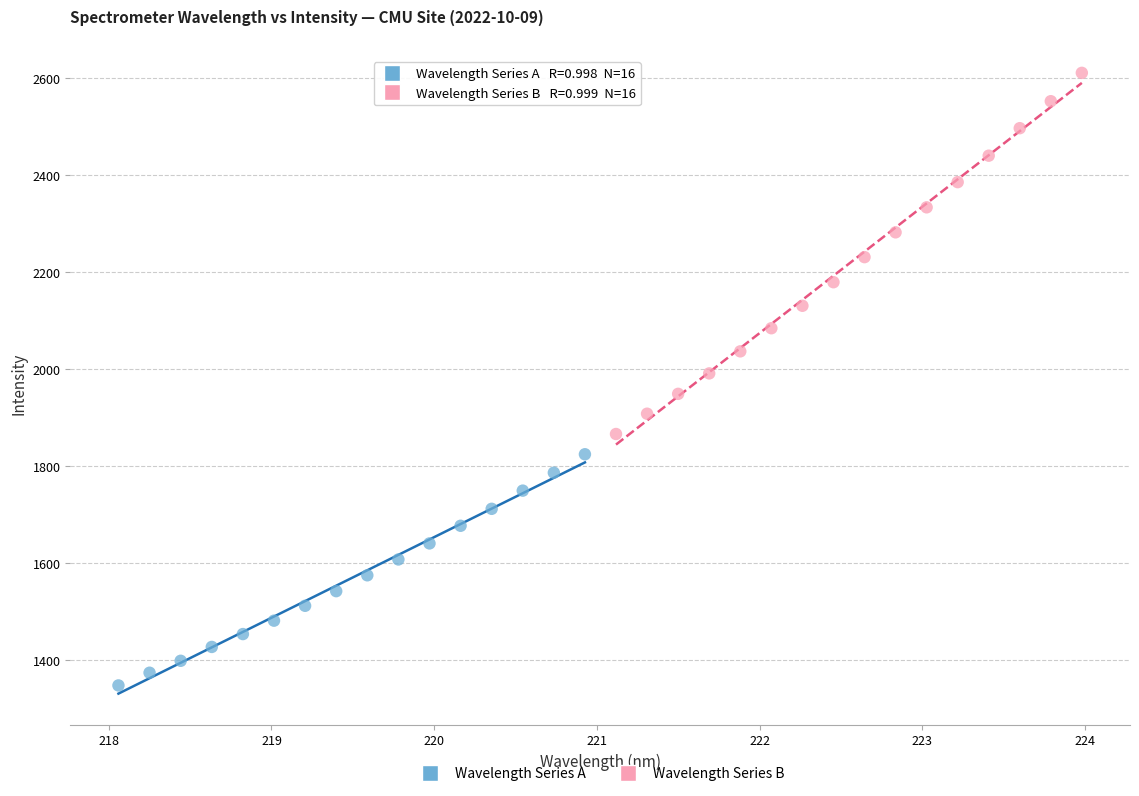

Which series has the widest spread of Y values?

Wavelength Series B